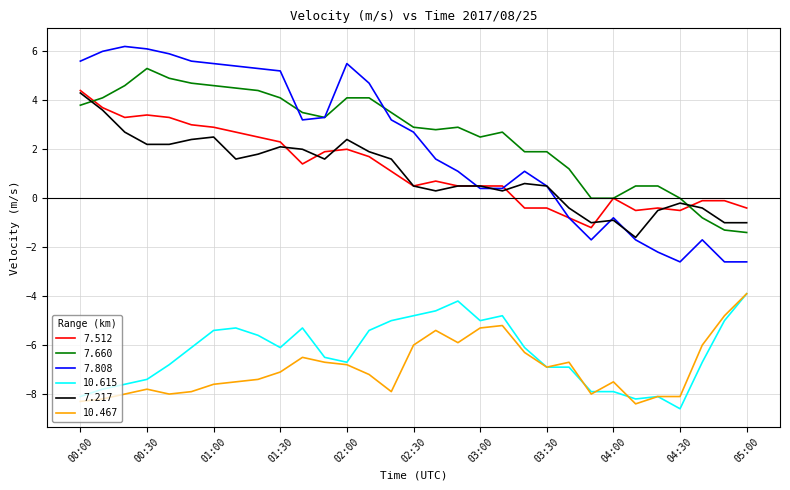

Which series has the largest range (max minus min)?

7.808